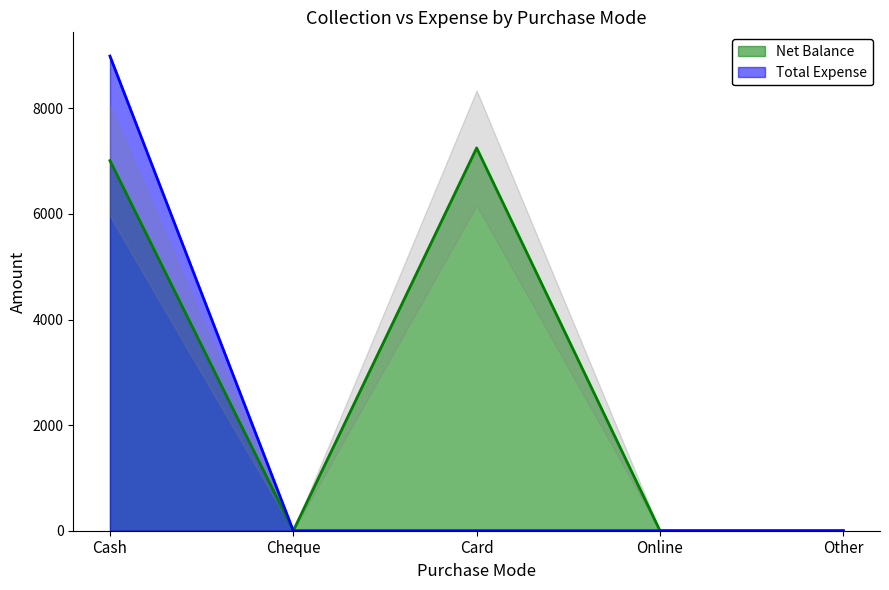

What is the sum of the Net Balance values at Card and Cash?

14260